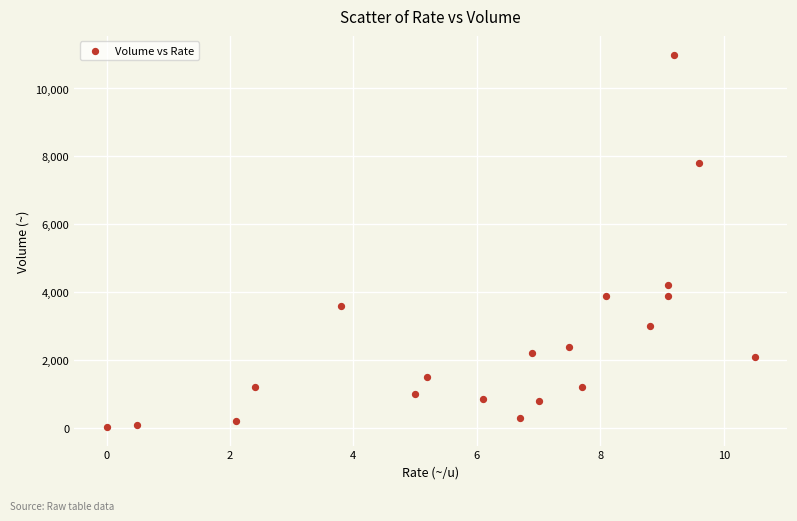

What is the range of Y values (max minus min)?

10968